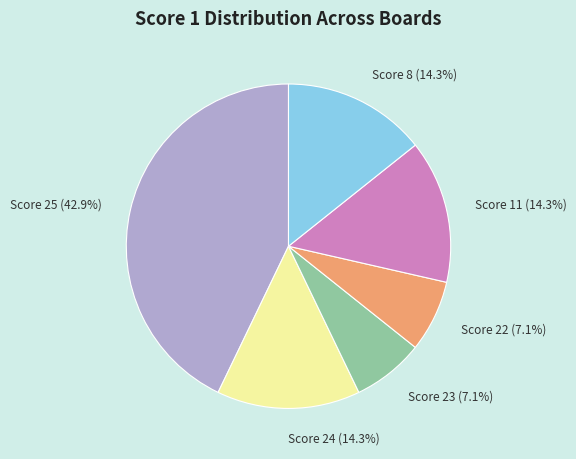

Is there any slice that represents more than half of the pie?

No